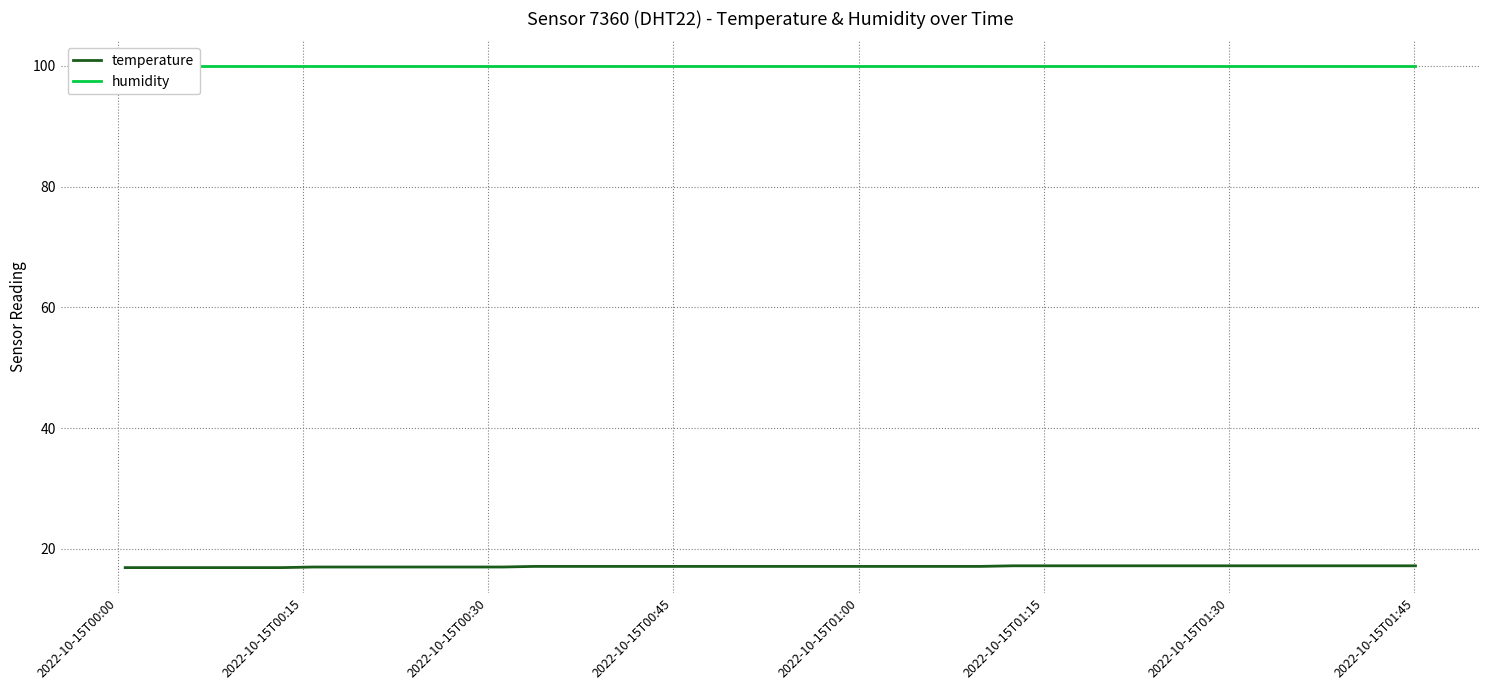

Rank the series by their average value, from lowest to highest.

temperature, humidity